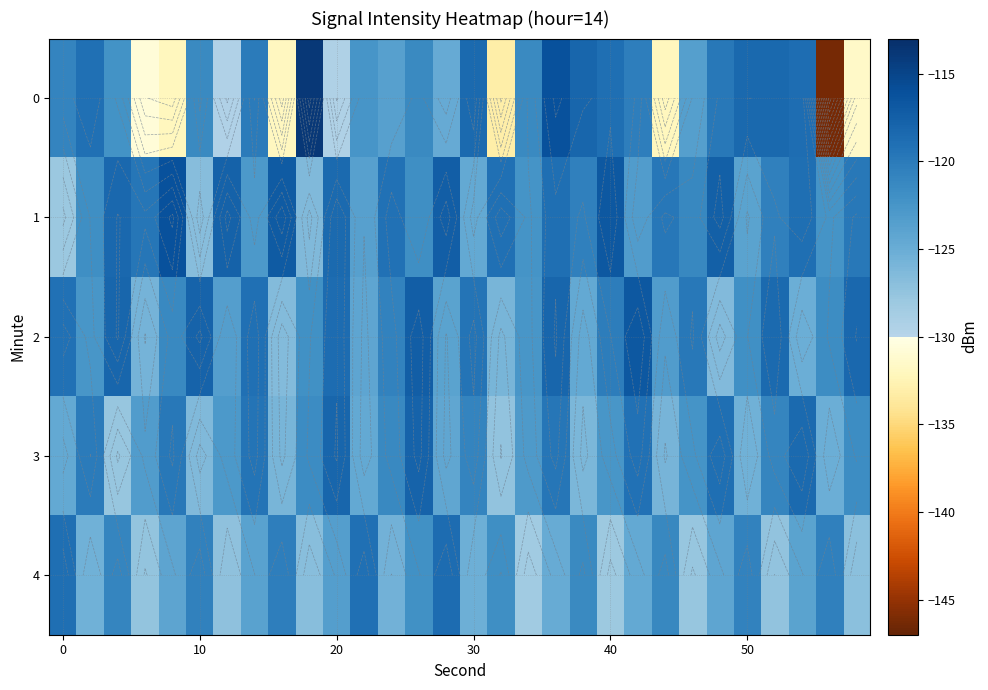

What is the difference between the maximum and minimum values in the 1 series?

11.8